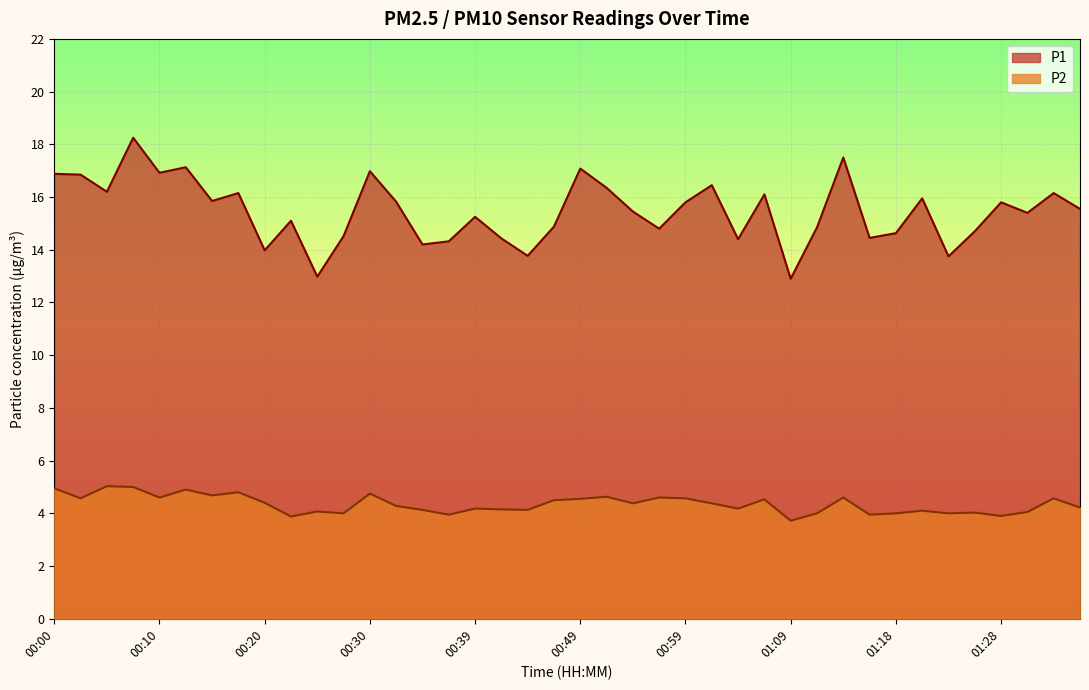

What is the approximate value of P1 at 01:21?

15.9